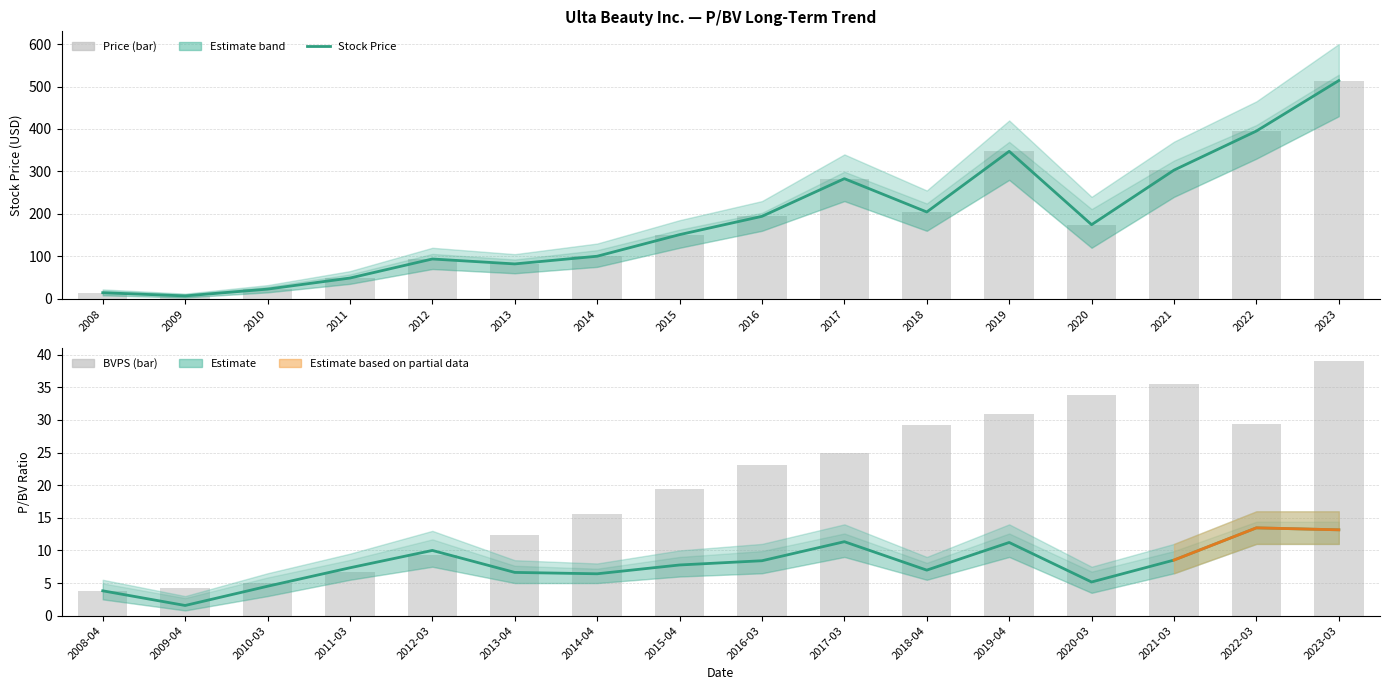

What is the value of the BVPS bar at the 13th from the left?

33.8